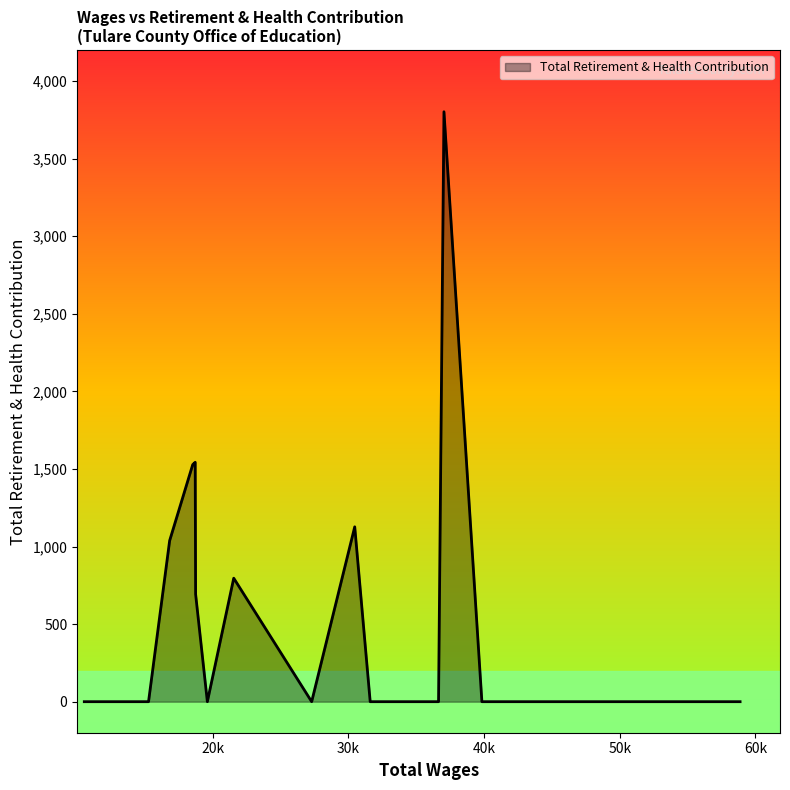

What is the maximum value shown in the chart?

3802